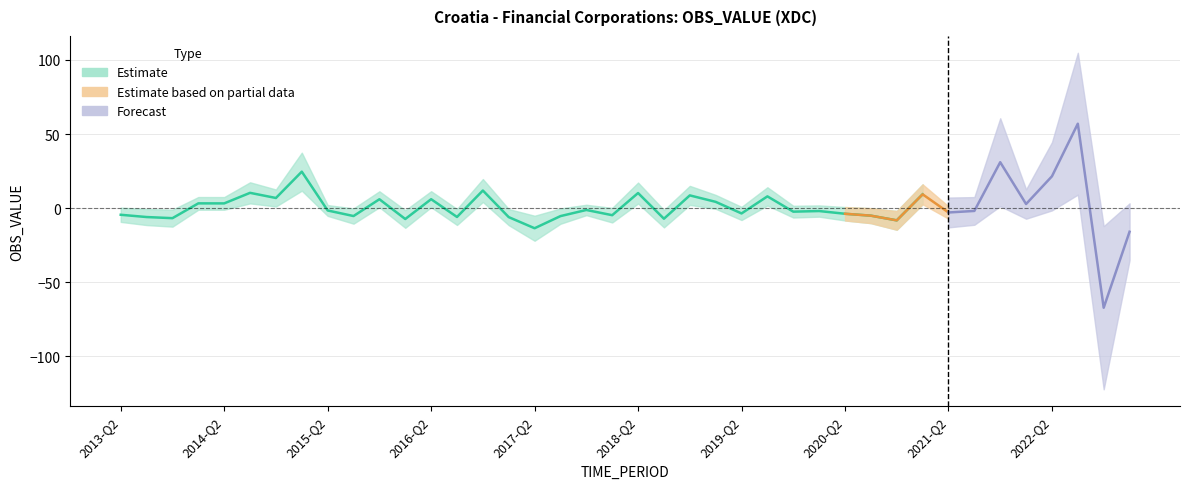

What is the smallest value displayed?

-67.3